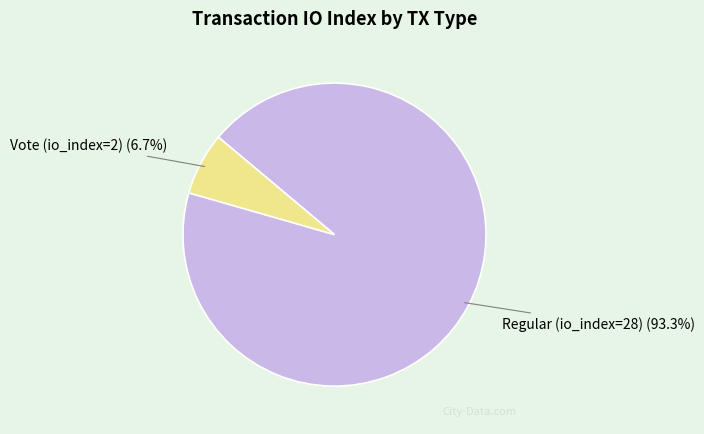

Which has a higher value, Vote (io_index=2) or Regular (io_index=28)?

Regular (io_index=28)